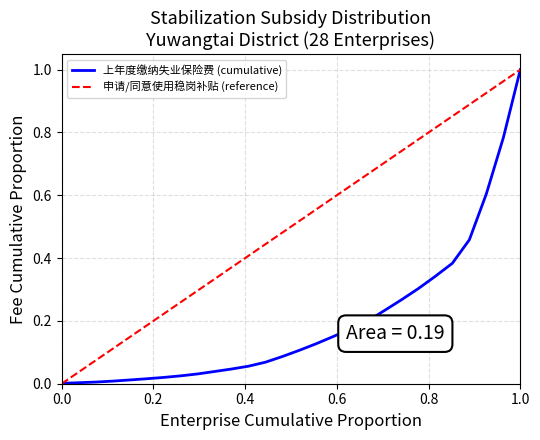

Rank the series by their average value, from lowest to highest.

上年度缴纳失业保险费 (cumulative), 申请/同意使用稳岗补贴 (reference)